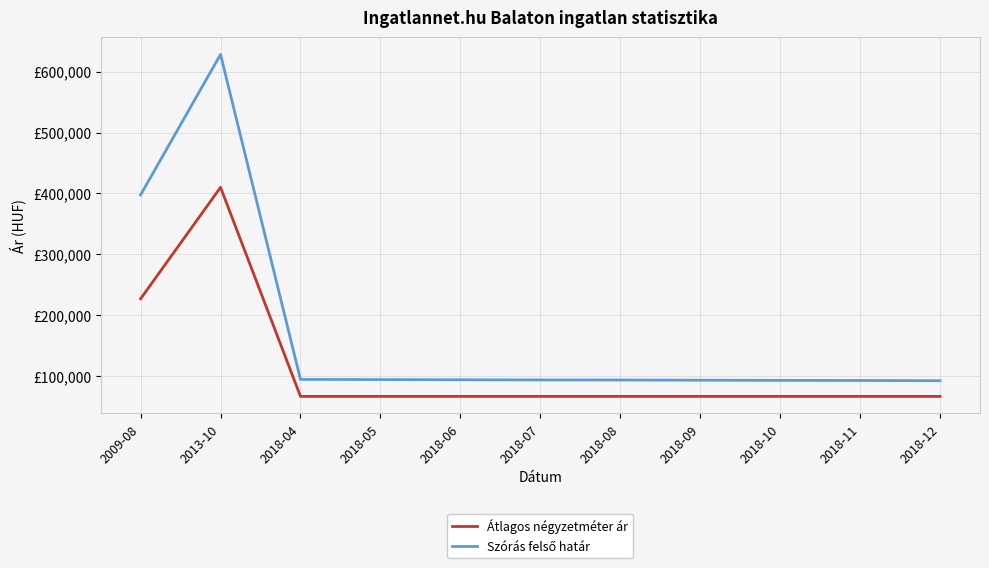

How many lines are shown in the chart?

2